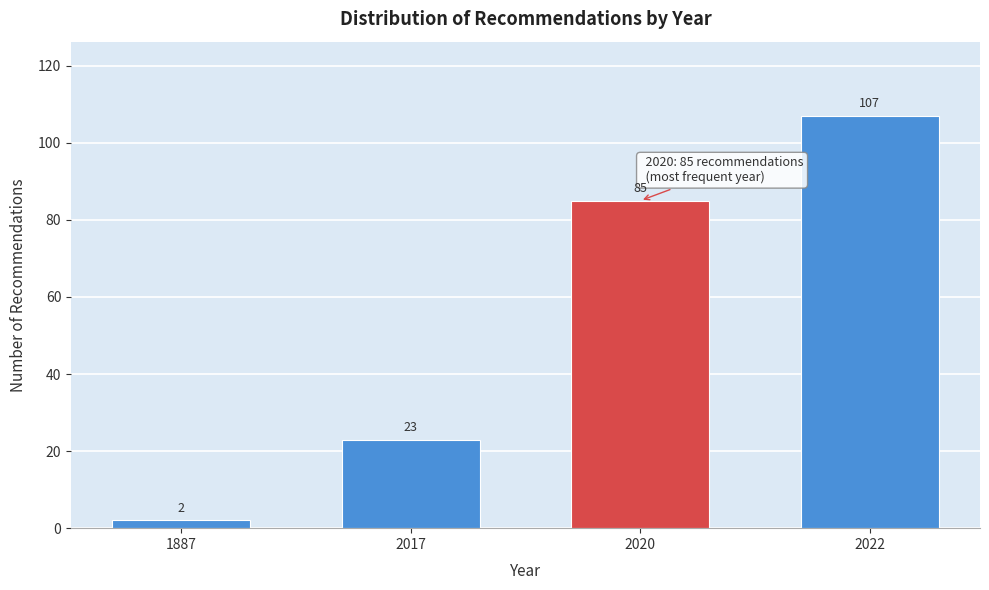

Reading left to right, what are all the values shown in this chart?

2	23	85	107